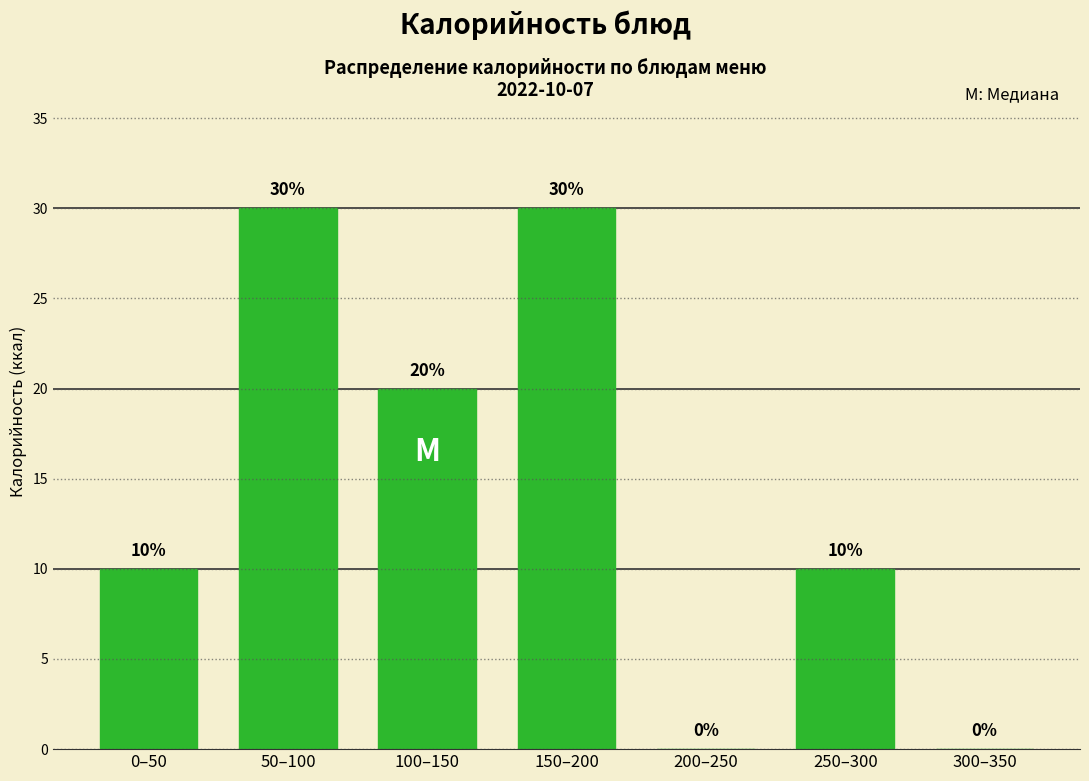

Reading right to left, transcribe all the data shown in this chart.

300–350=0	250–300=10	200–250=0	150–200=30	100–150=20	50–100=30	0–50=10